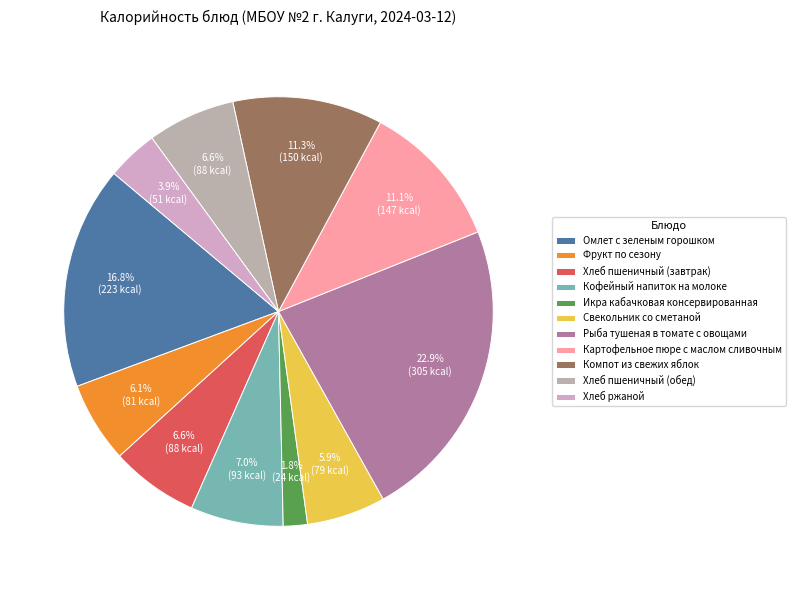

Is the sum of Хлеб ржаной and Картофельное пюре с маслом сливочным greater than half?

No